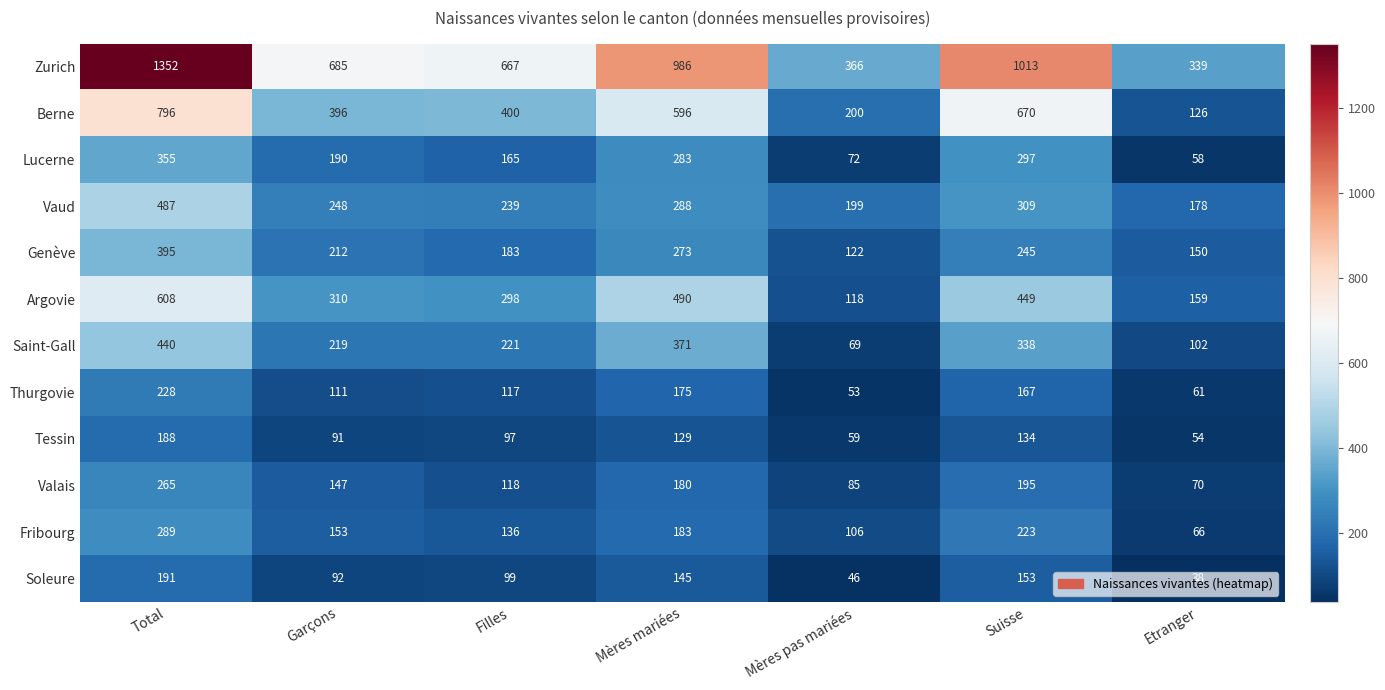

At which category does the chart reach its peak across all series?

Total